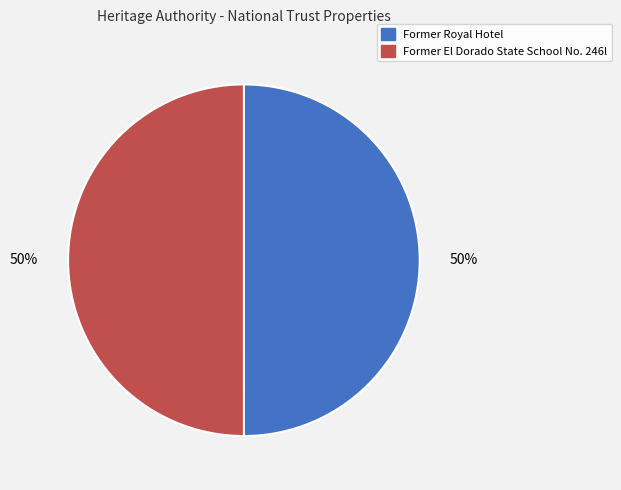

Approximately how many times larger is the value at Former El Dorado State School No. 246l compared to Former Royal Hotel?

1.0